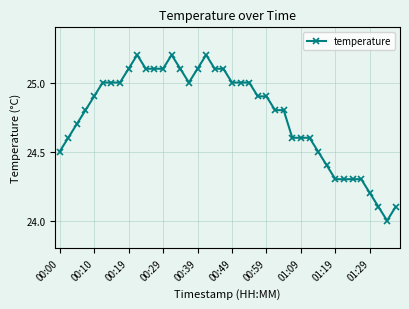

What is the value of the 29th point from the left?

24.6